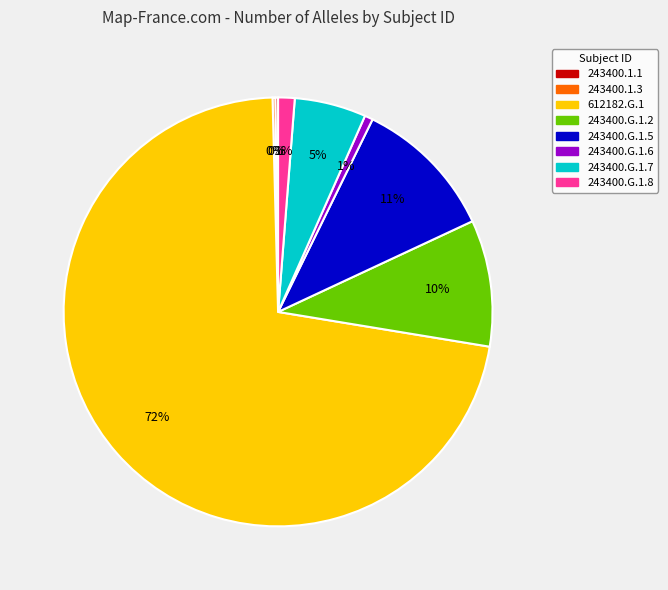

Which slice is the largest?

612182.G.1